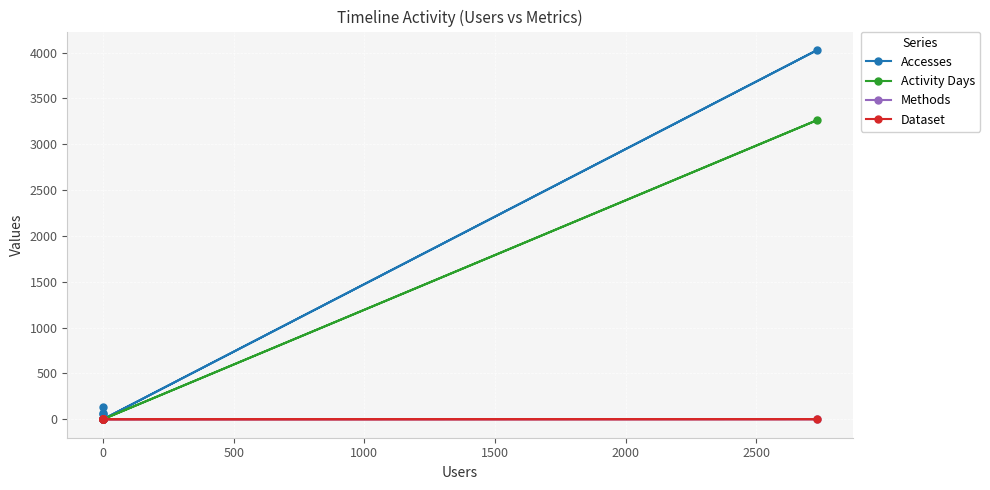

True or false: Methods and Activity Days intersect in this chart.

False